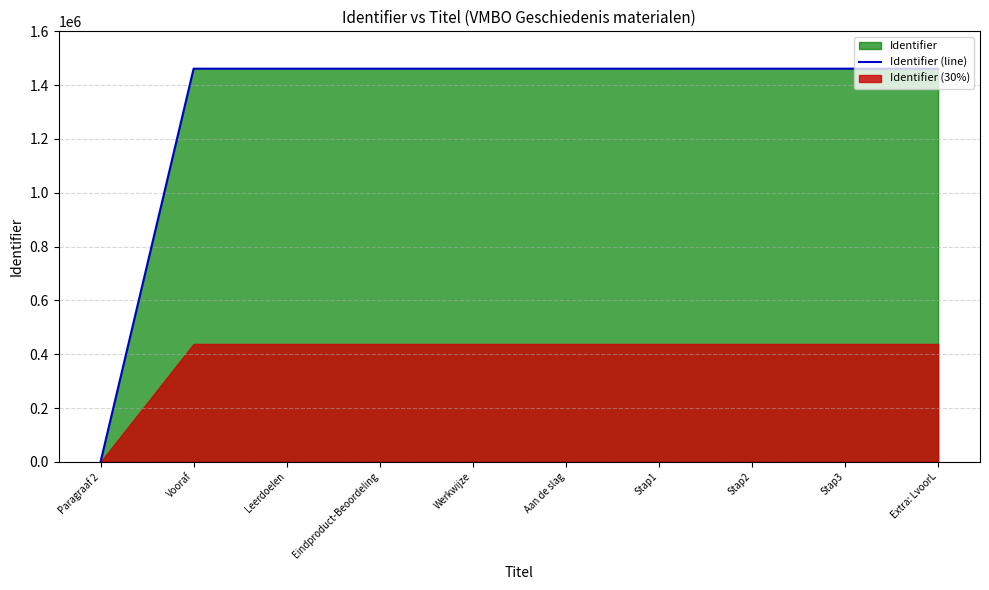

What is the sum of all values?

13150893